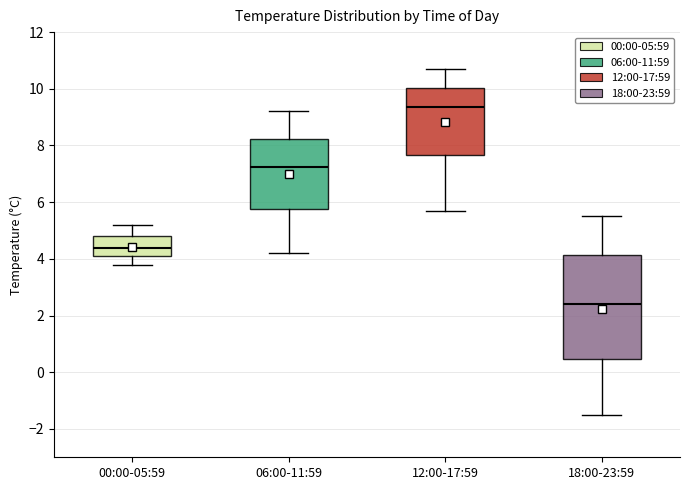

Reading left to right, read every box against the y-axis: the position of its median line, the range the box covers, and the ends of its whiskers. The values are not printed on the chart, so give them approximately, as read against the axis.

00:00-05:59: median 4.4, box 4.2 to 4.8, whiskers 3.8 to 5.2
06:00-11:59: median 7.2, box 5.8 to 8.2, whiskers 4.2 to 9.2
12:00-17:59: median 9.4, box 7.6 to 10.0, whiskers 5.8 to 10.8
18:00-23:59: median 2.4, box 0.4 to 4.2, whiskers -1.4 to 5.6